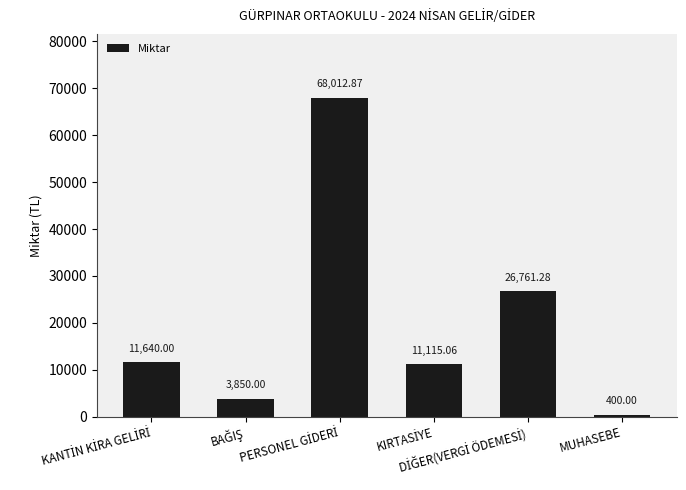

What is the difference between the maximum and minimum values?

67612.9